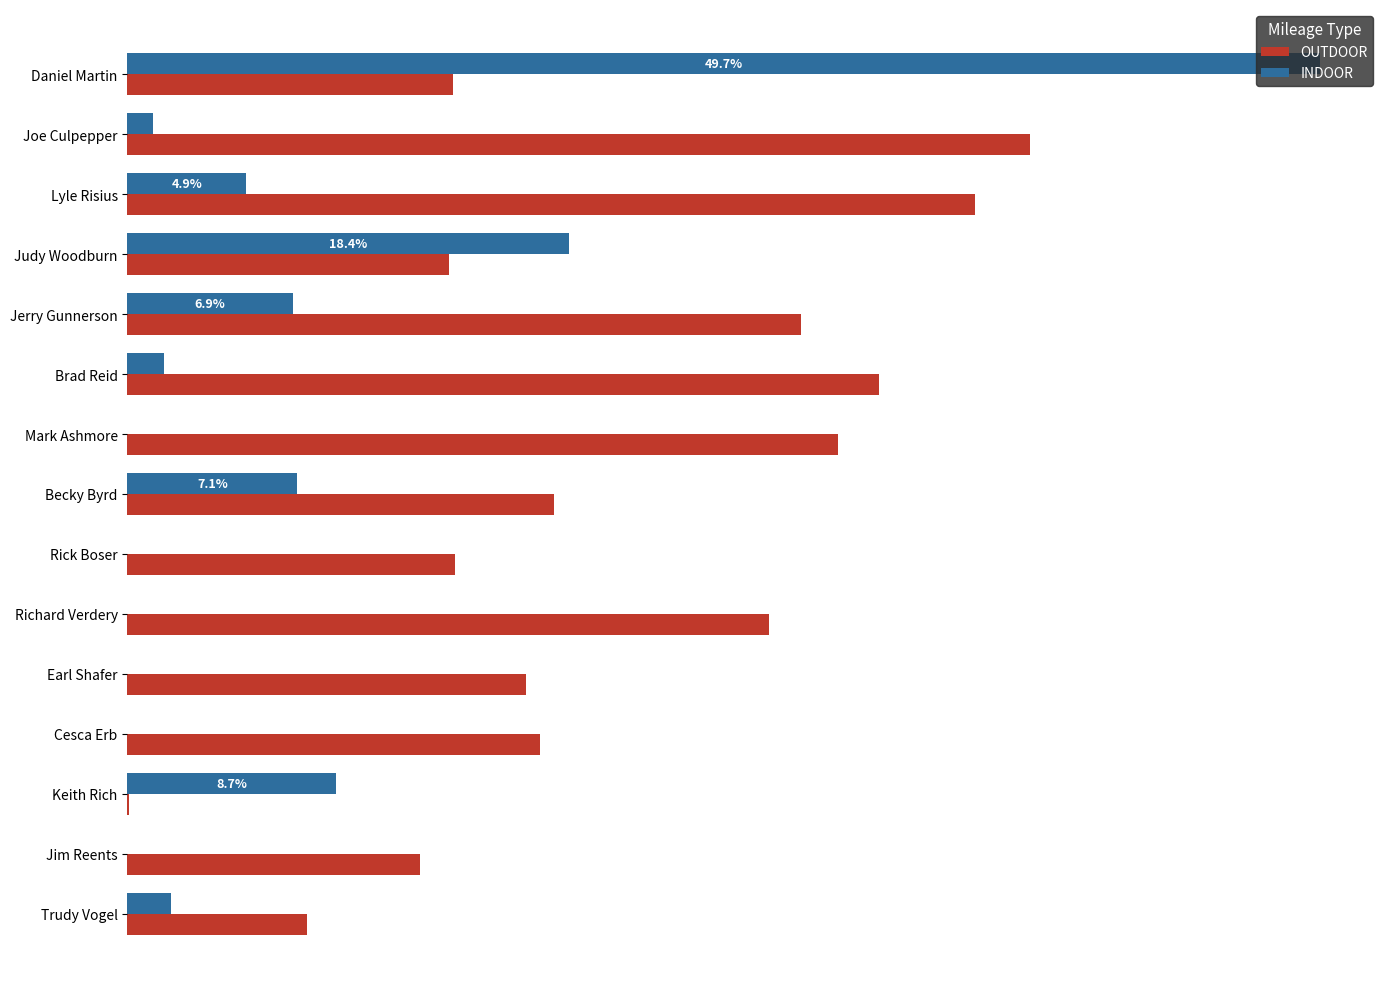

What are all the series names shown in the legend?

OUTDOOR, INDOOR